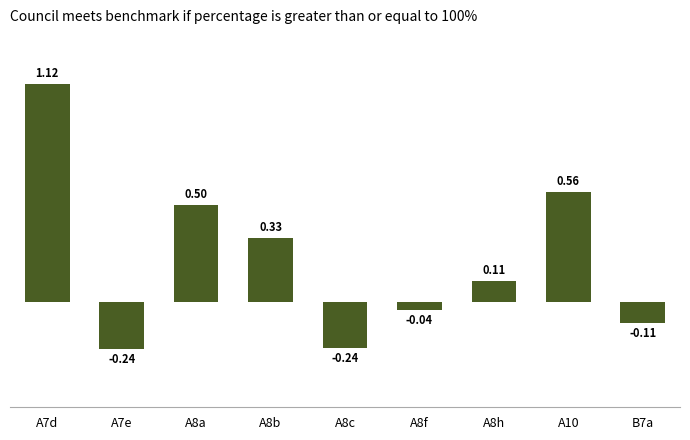

Which has a higher value, A8f or A7e?

A8f